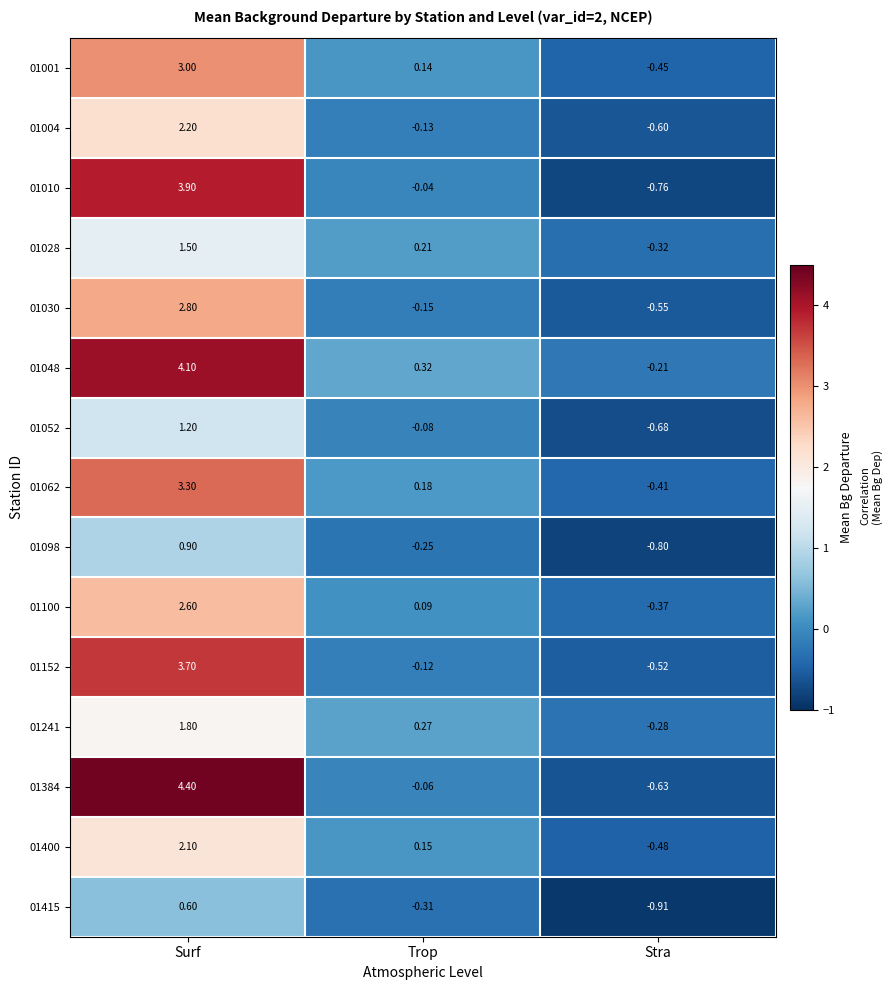

At which label is 01415 closest to 0?

Trop